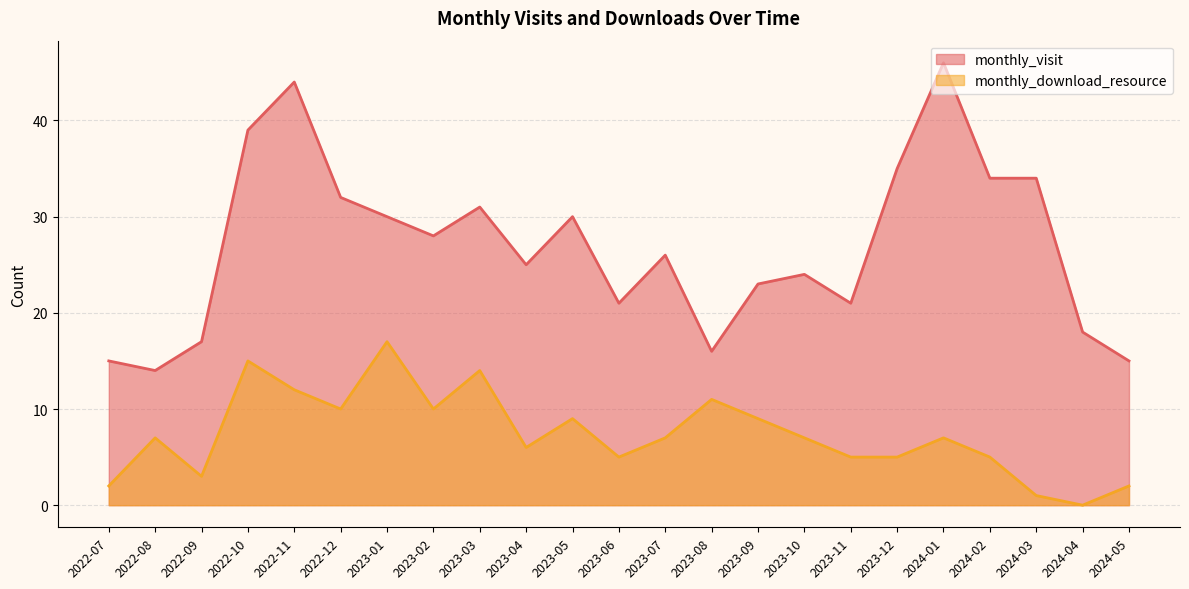

Between 2023-09 and 2022-12, which is larger?

2022-12